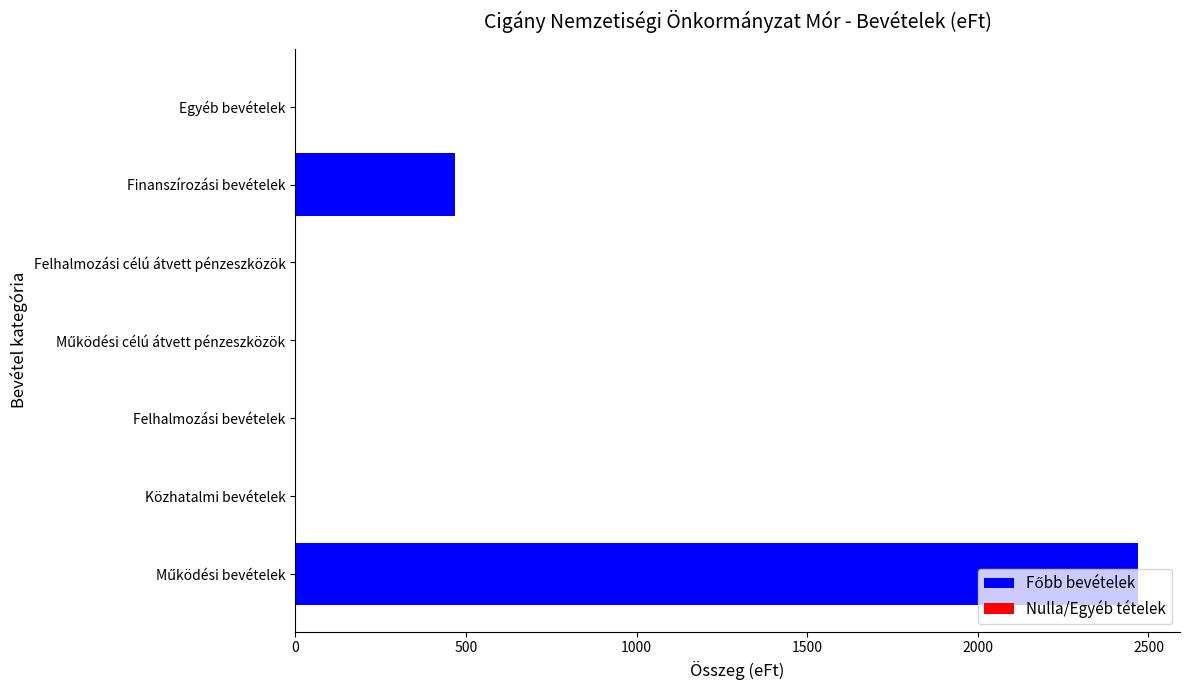

Which category has the highest value across all series?

Működési bevételek